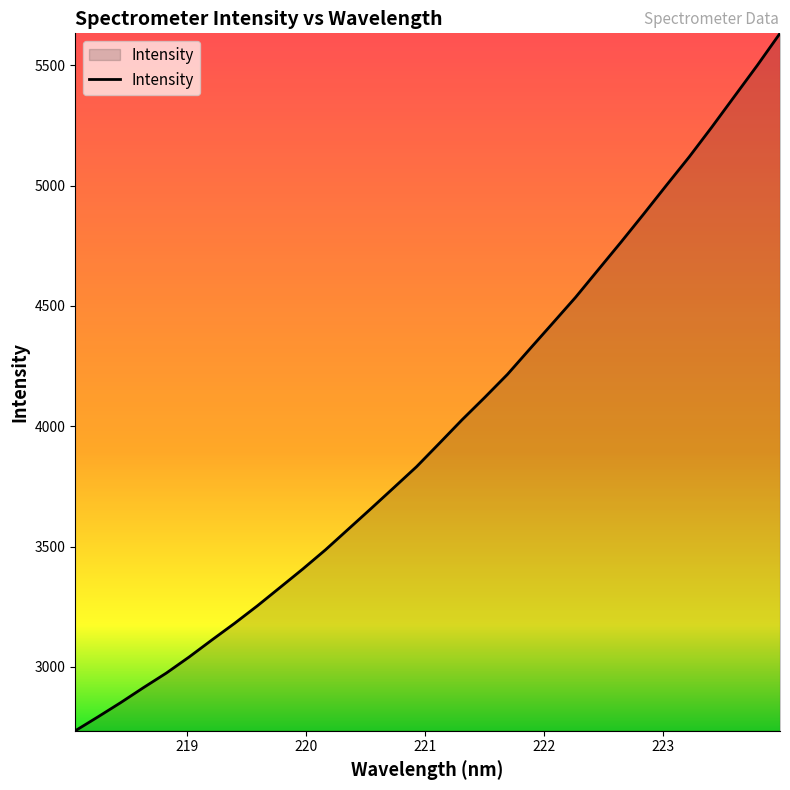

What is the difference between the second highest and minimum values?

2765.6